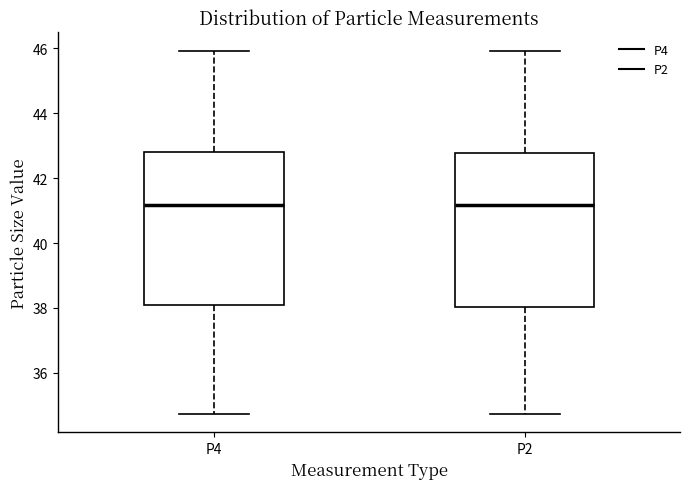

Reading left to right, transcribe this box plot: for each box, give where its median line is, the range the box spans, and where its two whiskers end, as read against the y-axis. The values are not printed on the chart, so give them approximately, as read against the axis.

P4: median 41.2, box 38.0 to 42.8, whiskers 34.8 to 46.0
P2: median 41.2, box 38.0 to 42.8, whiskers 34.8 to 46.0